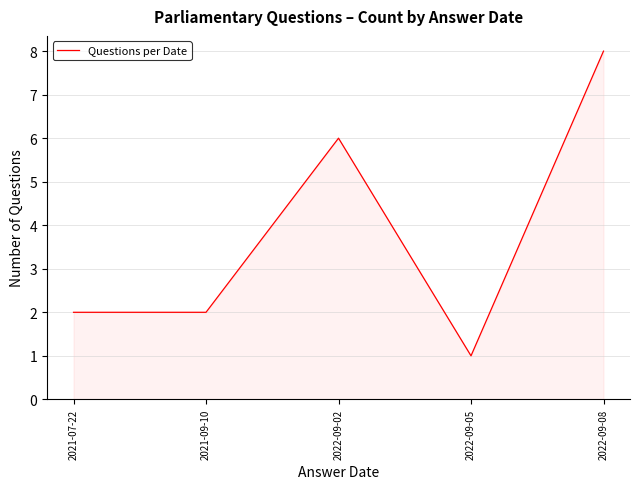

What is the difference between the maximum and minimum values?

7